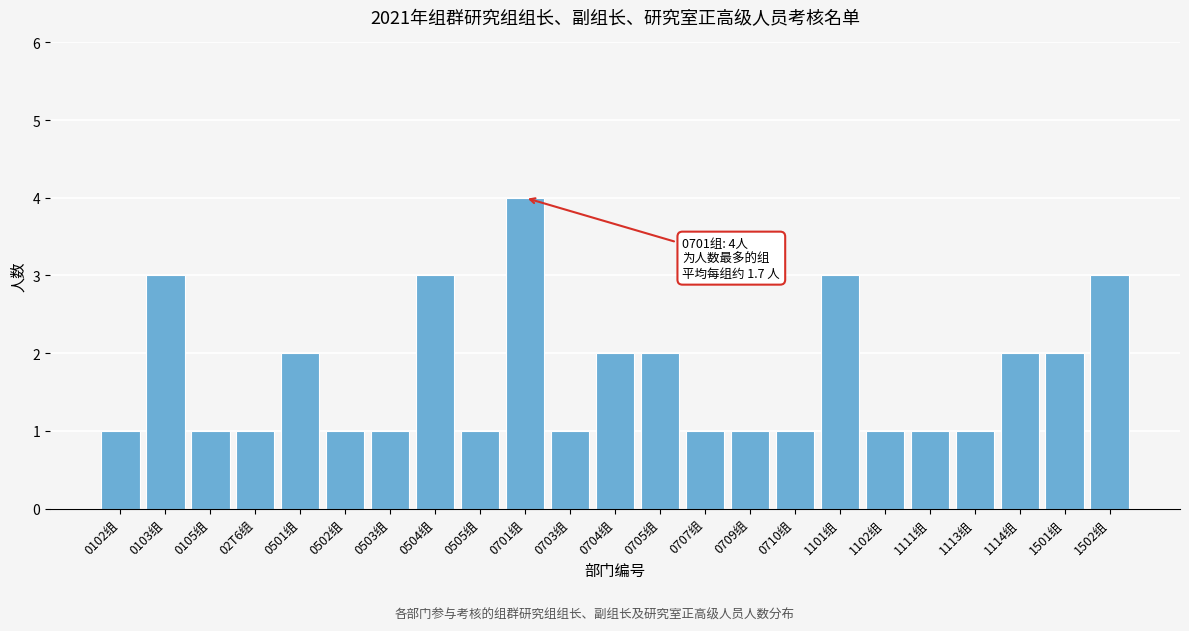

Reading left to right, extract all data points from this chart.

1	3	1	1	2	1	1	3	1	4	1	2	2	1	1	1	3	1	1	1	2	2	3